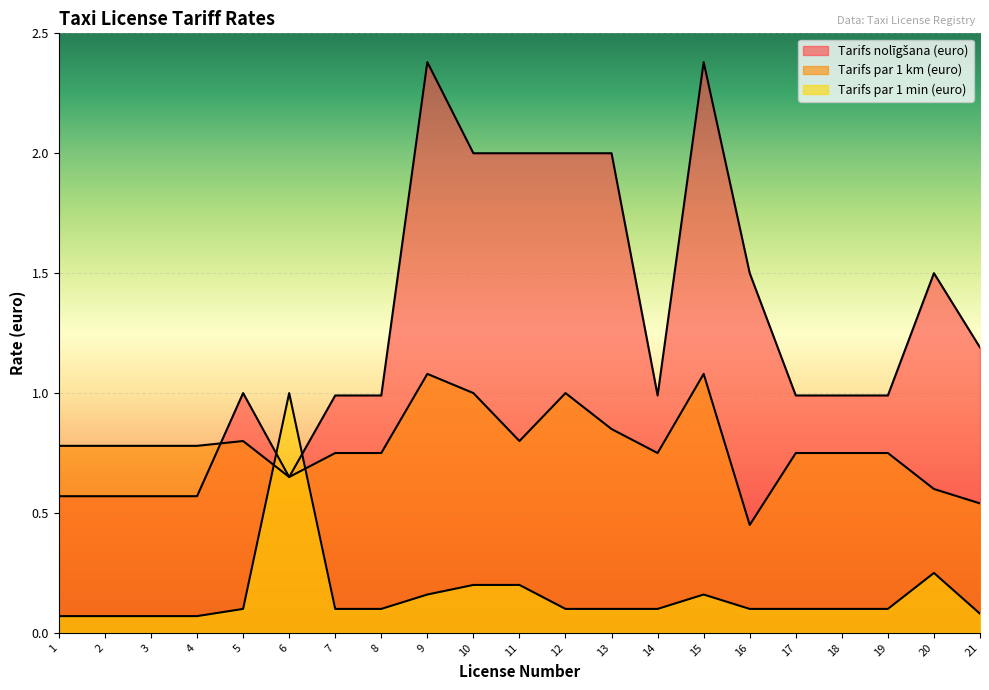

What is the difference between the maximum and second lowest values in the Tarifs par 1 km (euro) series?

0.5